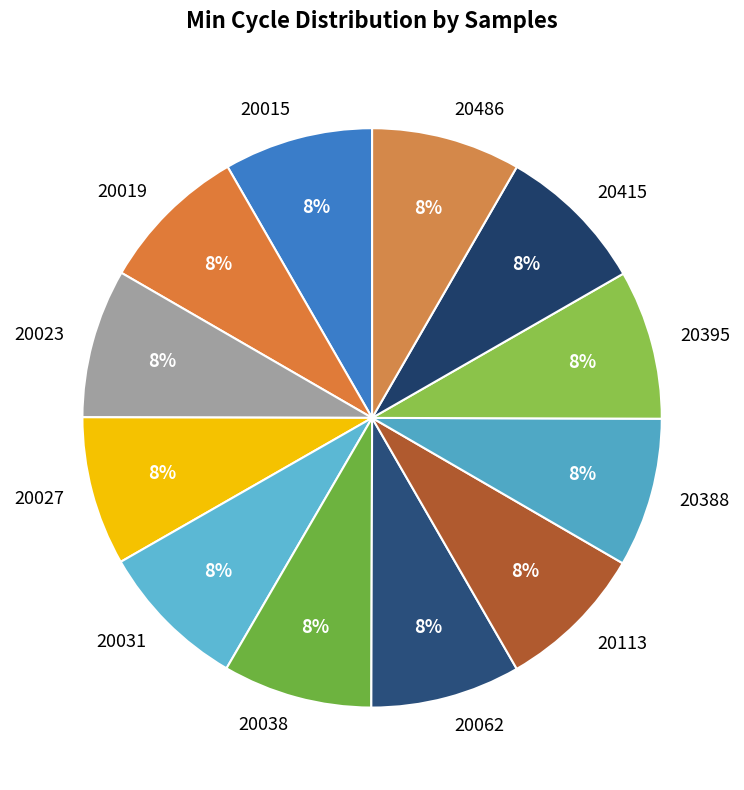

What percentage is the 20113 slice, to the nearest percent?

8%